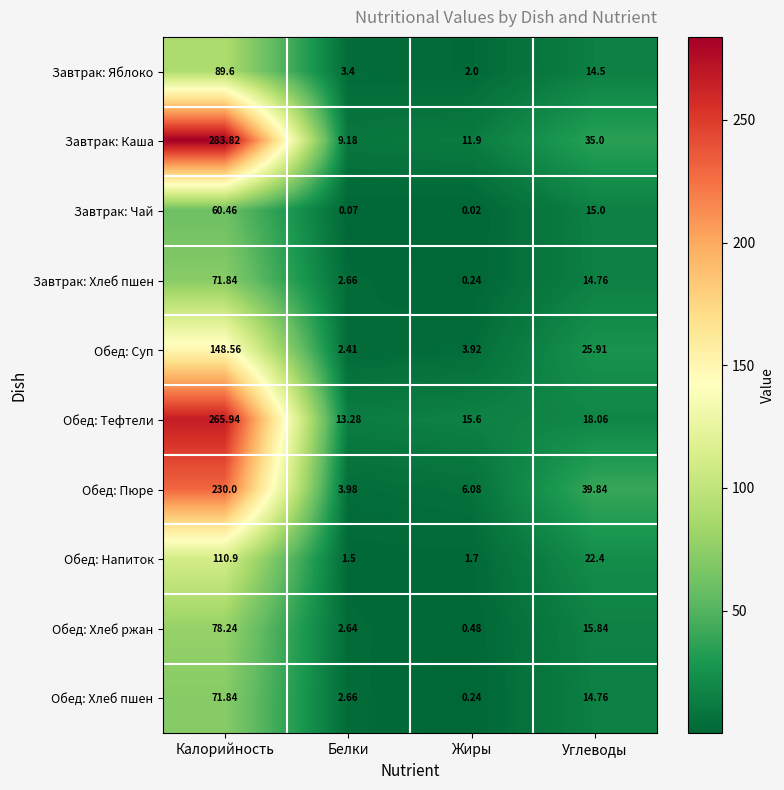

What is the spread (max minus min) of values at Жиры?

15.6